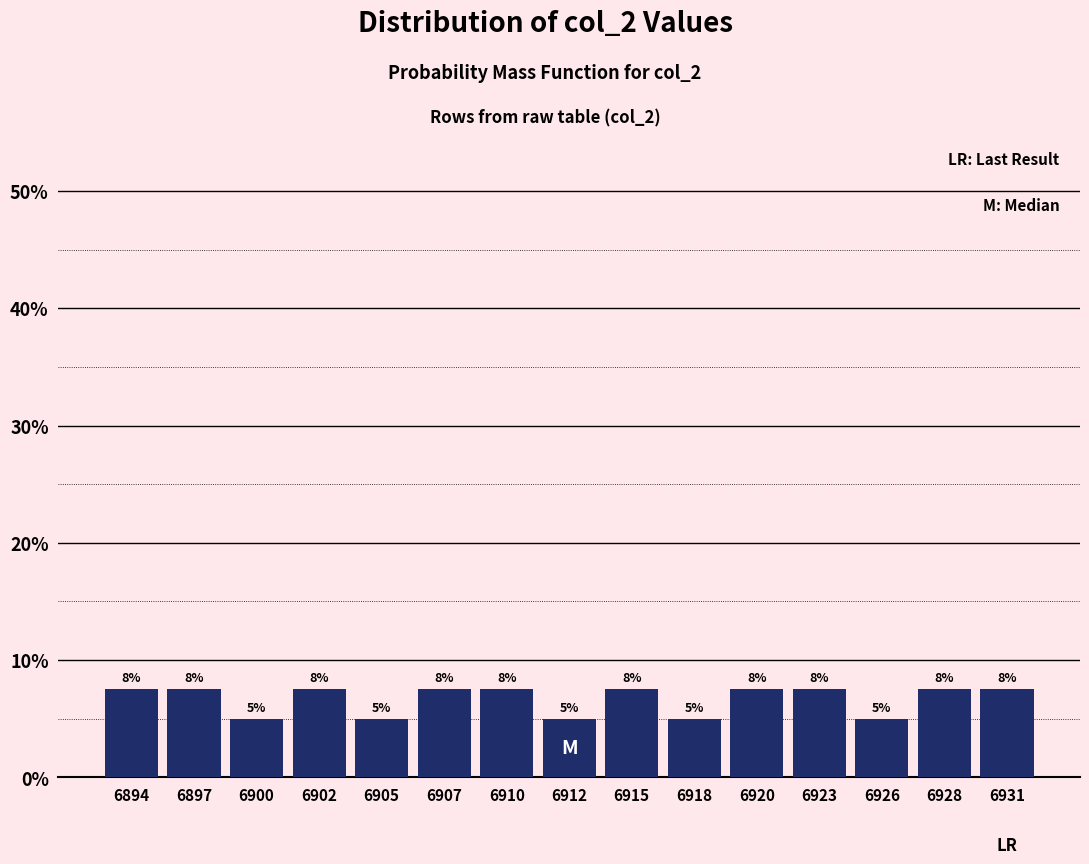

Does the chart contain any negative values?

No